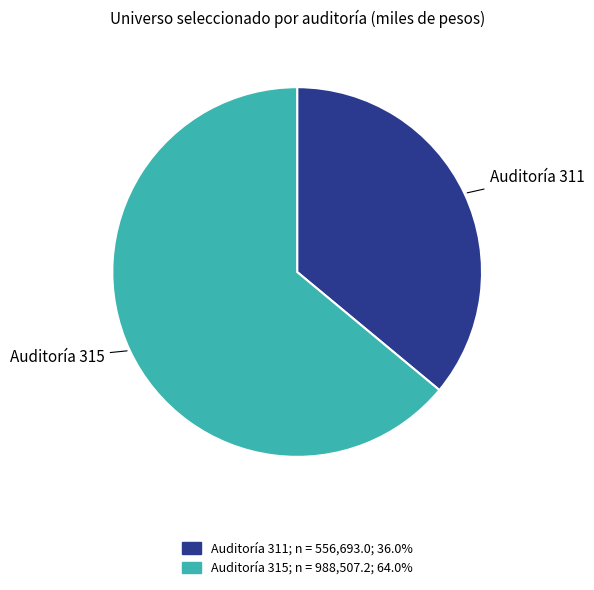

Does any single category account for the majority?

Yes